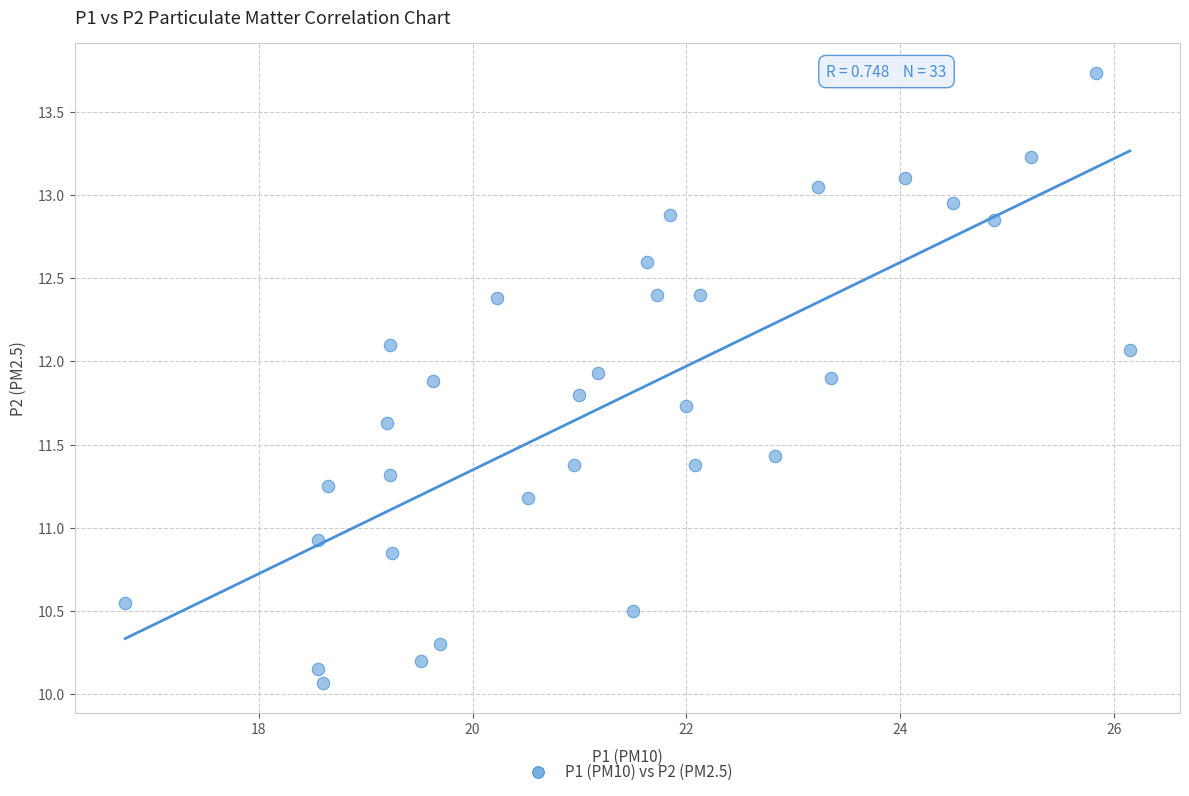

What is the range of X values (max minus min)?

9.4